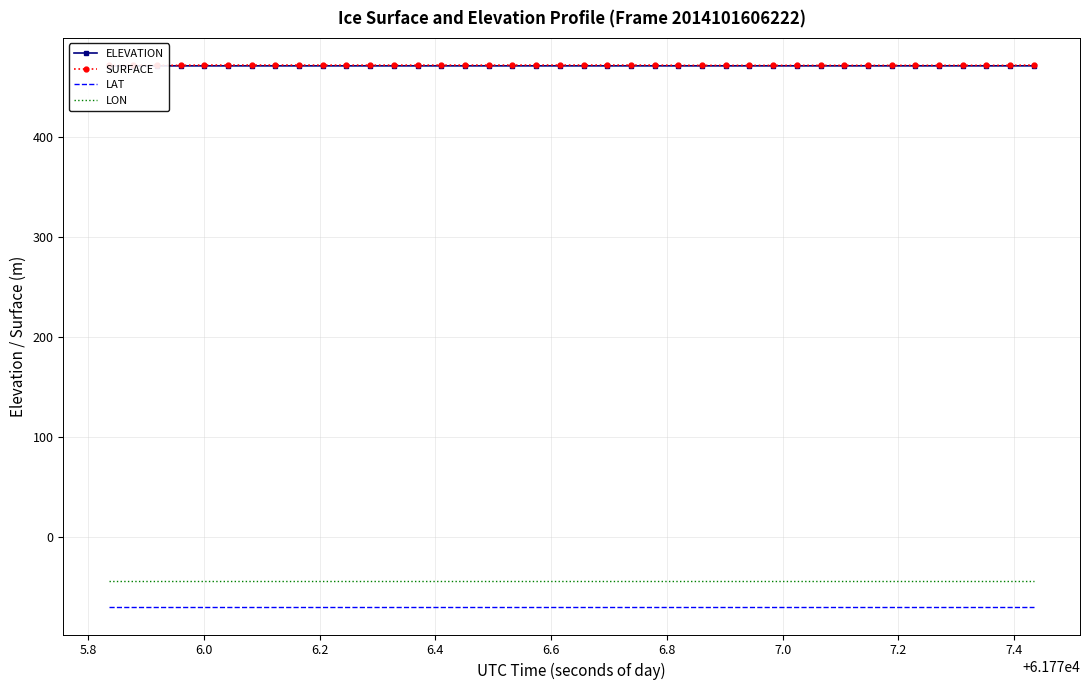

What is the lowest value of the ELEVATION series?

471.2